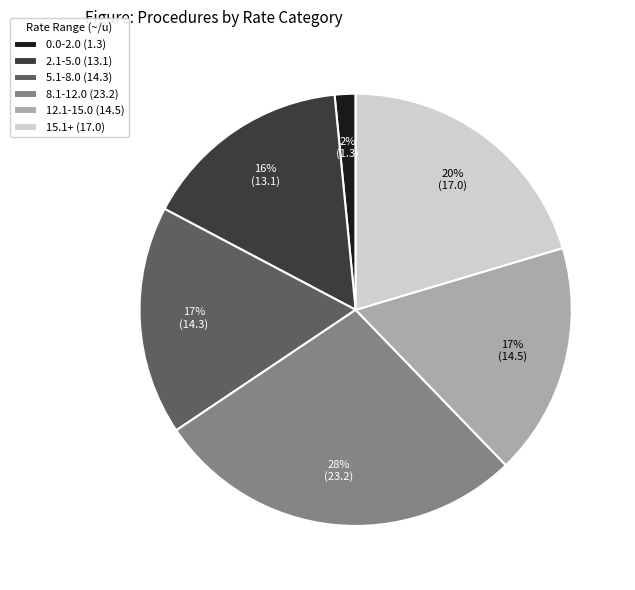

True or false: 12.1-15.0 (14.5) accounts for 17% of the total.

True